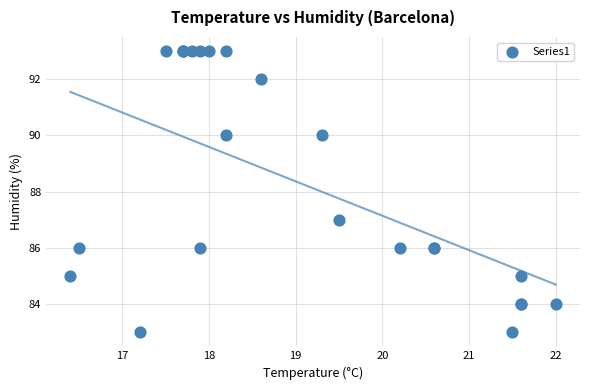

What Y value in the scatter plot is closest to 88?

87